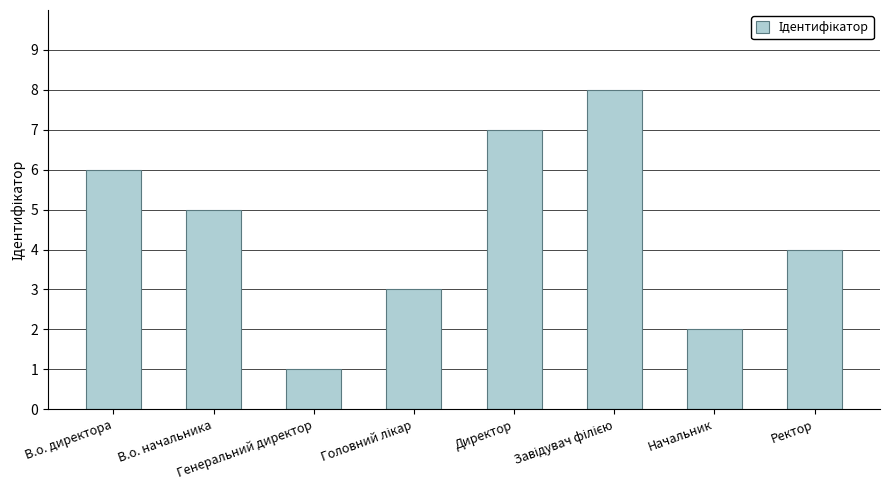

What is the sum of all values?

36